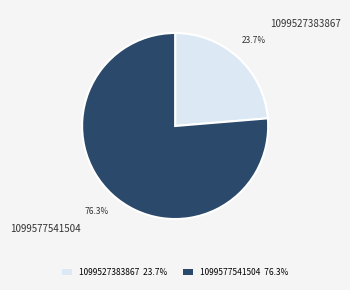

True or false: 1099577541504 accounts for 88% of the total.

False